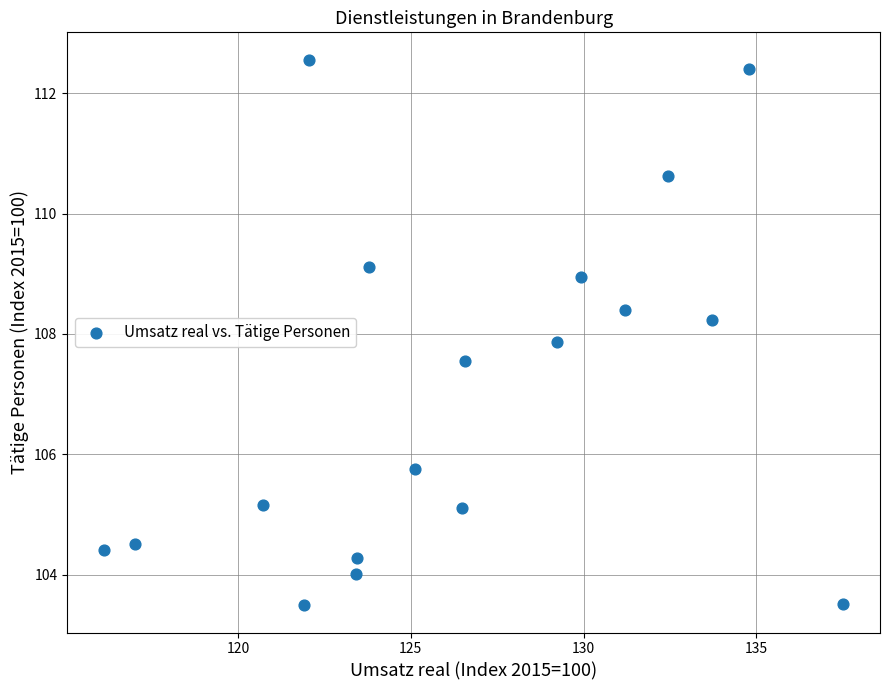

What is the range of Y values (max minus min)?

9.1